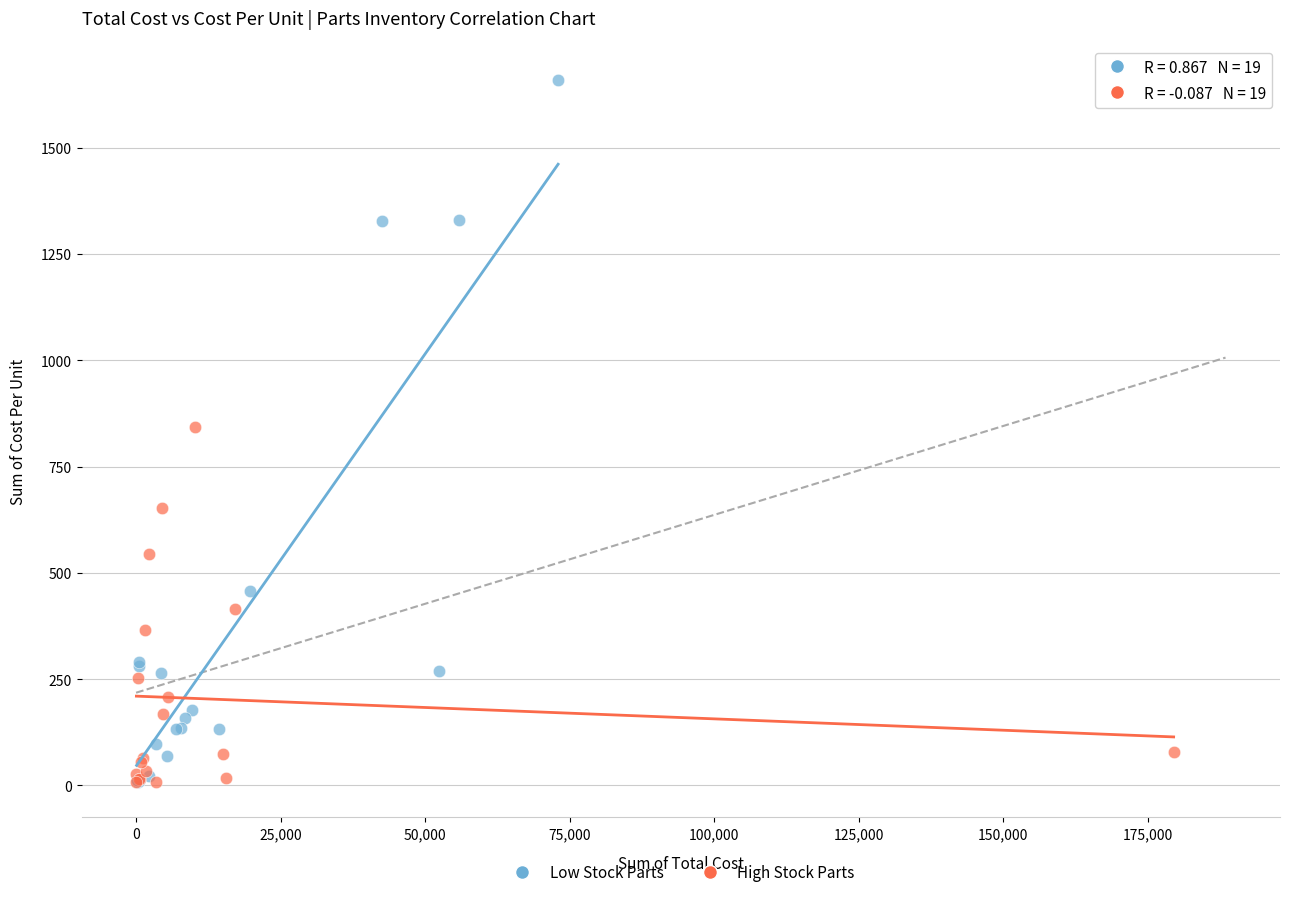

Which series reaches the maximum Y coordinate?

Low Stock Parts